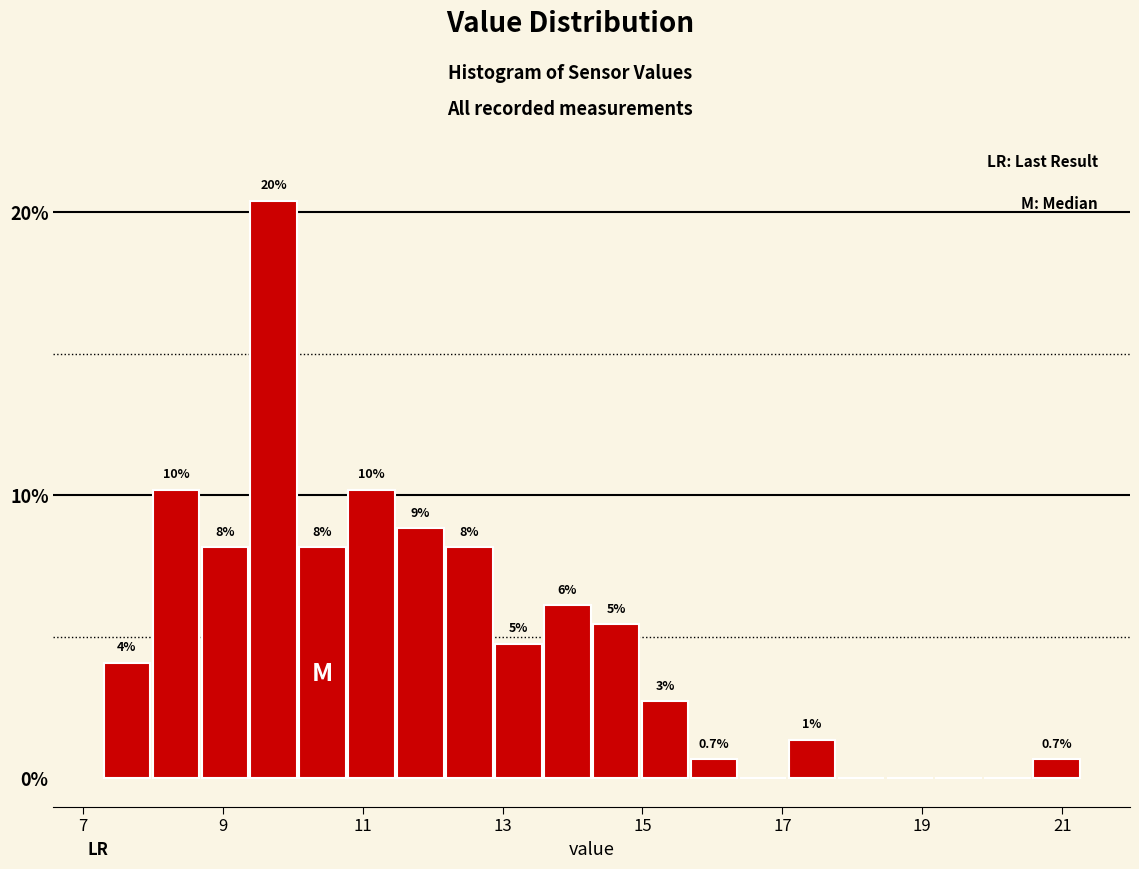

Read against the x-axis, roughly where is the centre of the tallest bar?

9.8